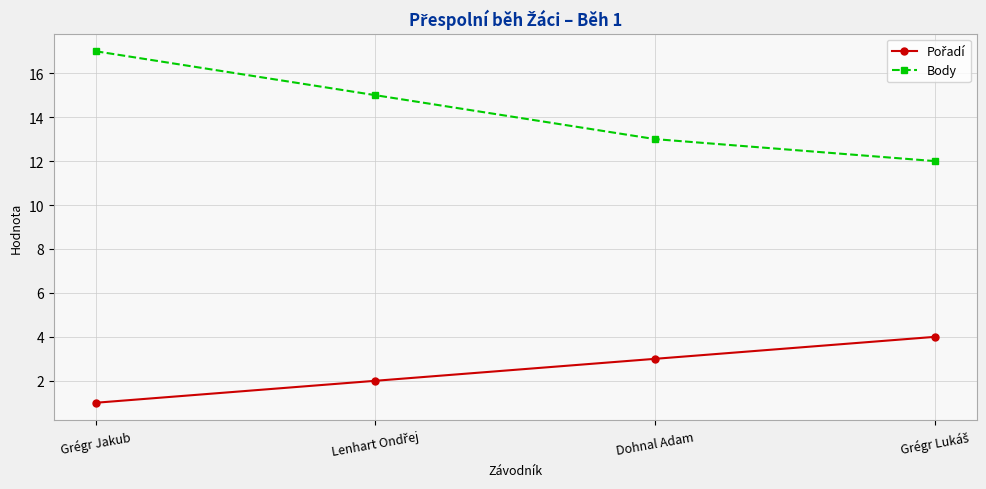

What is the greatest value displayed?

17